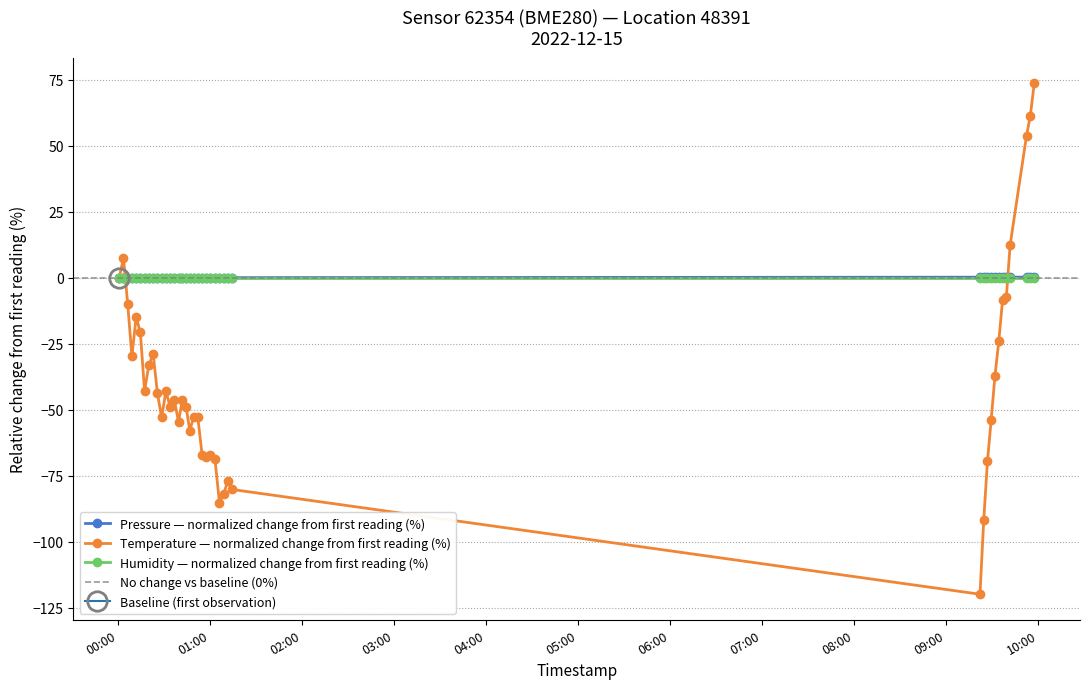

True or false: temperature and pressure intersect in this chart.

True